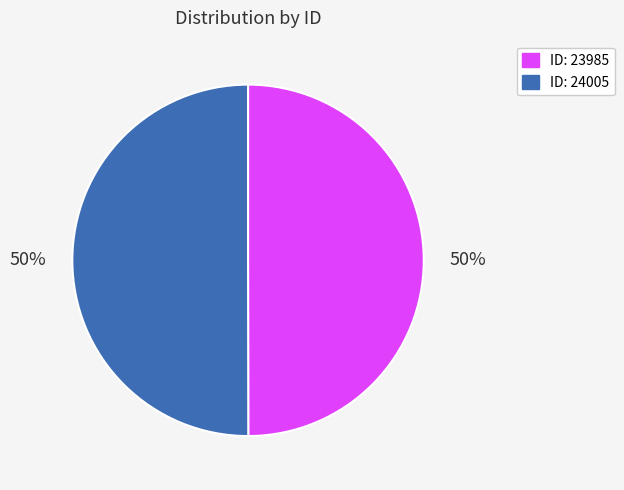

Count the number of slices in the pie.

2